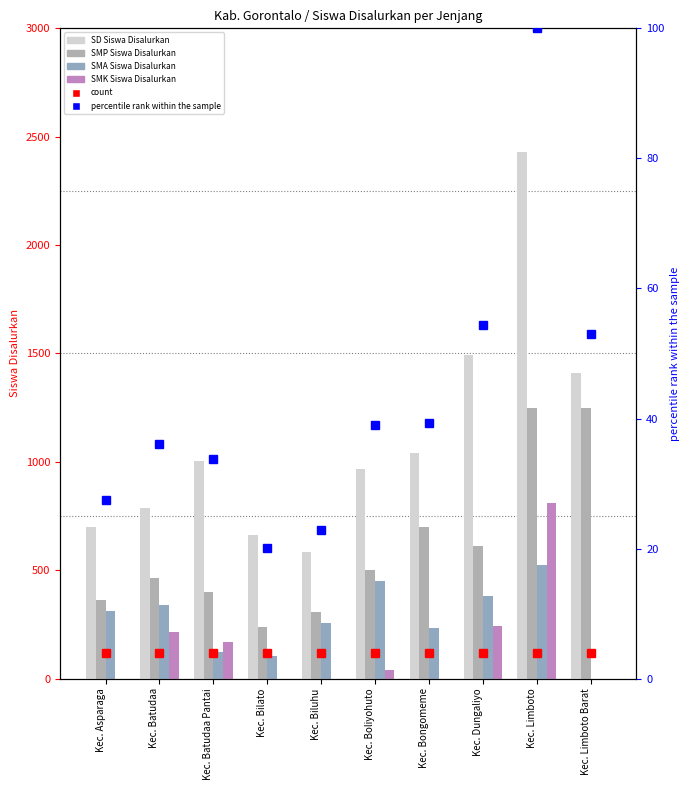

What are all the series names shown in the legend?

count, SD Siswa Disalurkan, SMP Siswa Disalurkan, SMA Siswa Disalurkan, SMK Siswa Disalurkan, percentile rank within the sample